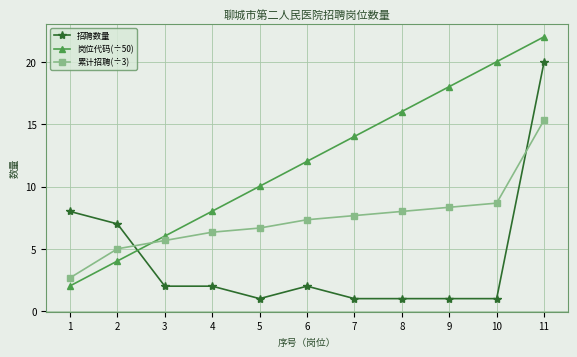

Rank the series by their average value, from lowest to highest.

招聘数量, 累计招聘(÷3), 岗位代码(÷50)